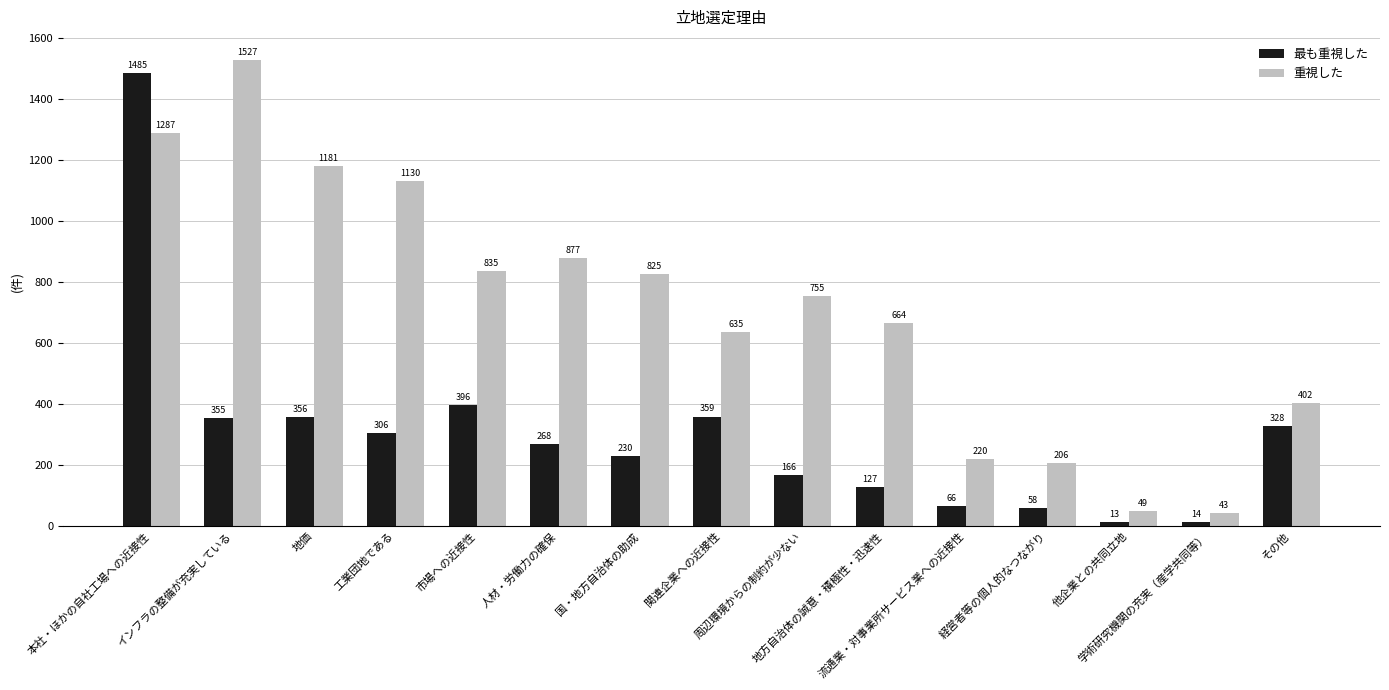

True or false: 最も重視した has a value of 127 at 地方自治体の誠意・積極性・迅速性.

True